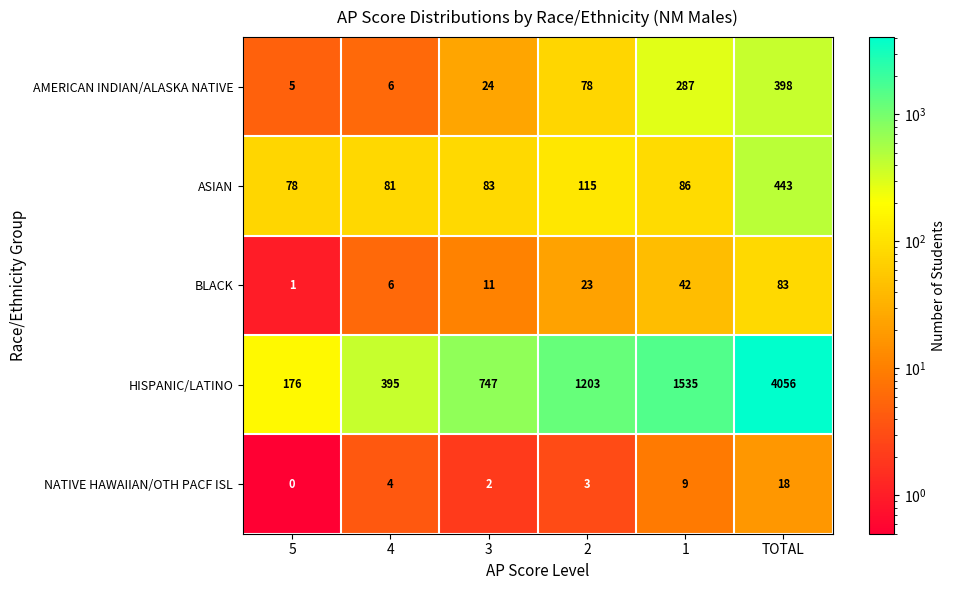

What is the maximum value shown in the chart?

4056